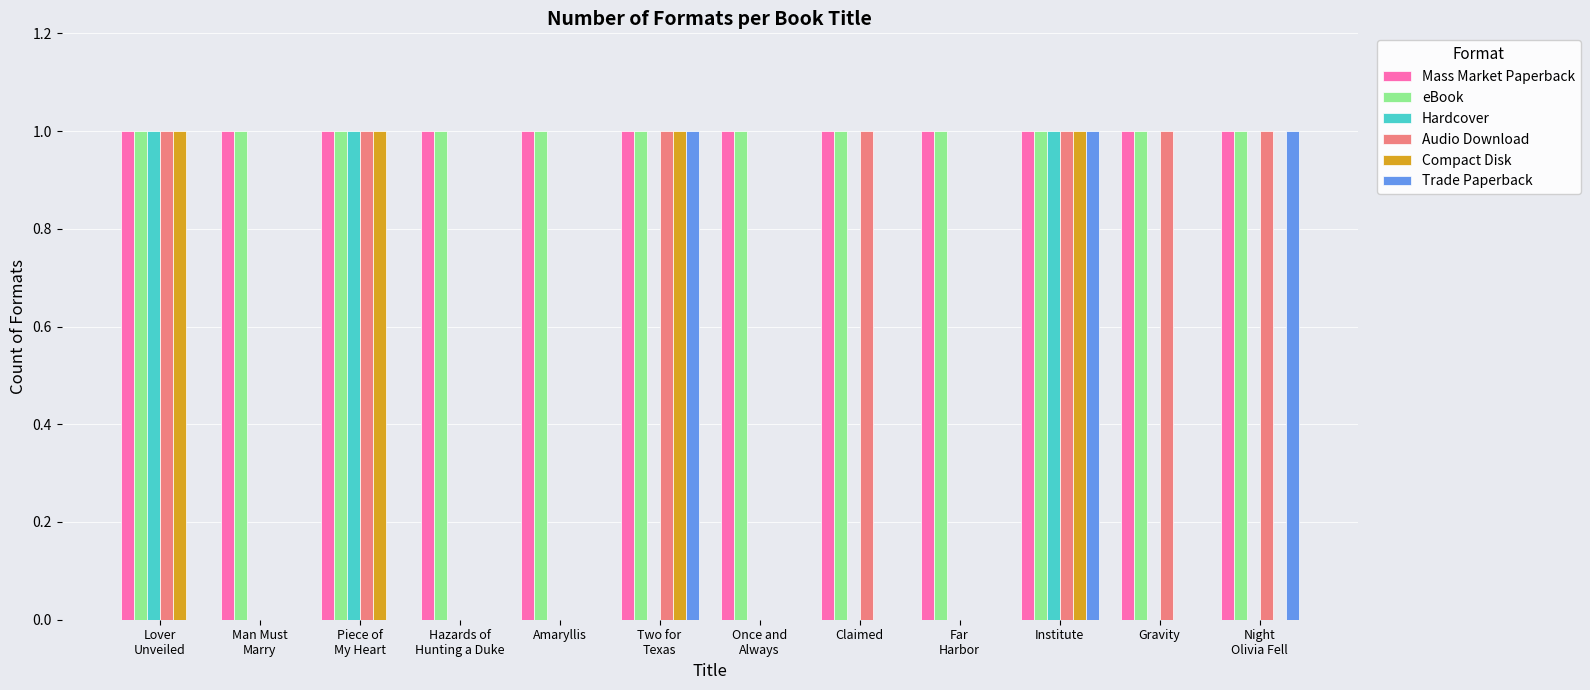

What is the total value across all series at Claimed?

3